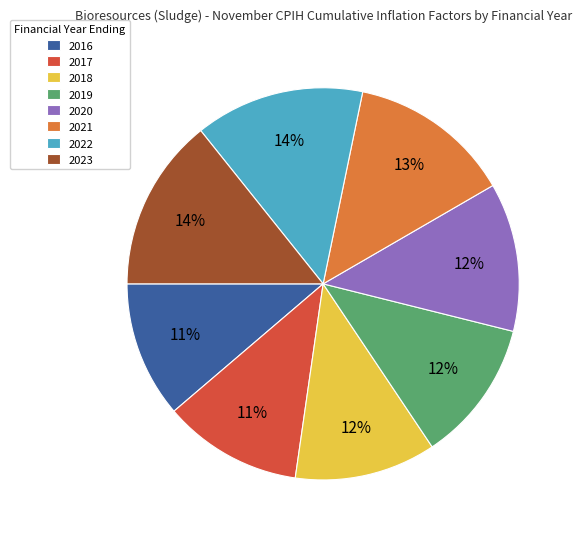

To the nearest percent, what percentage of the pie is 2020?

12%